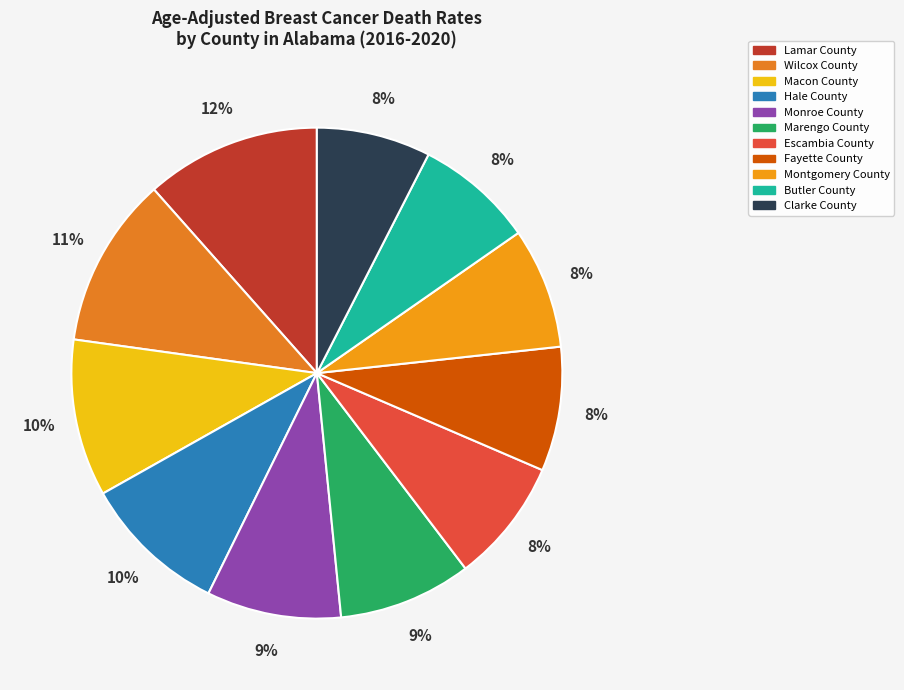

To the nearest percent, what is the average slice percentage?

9%